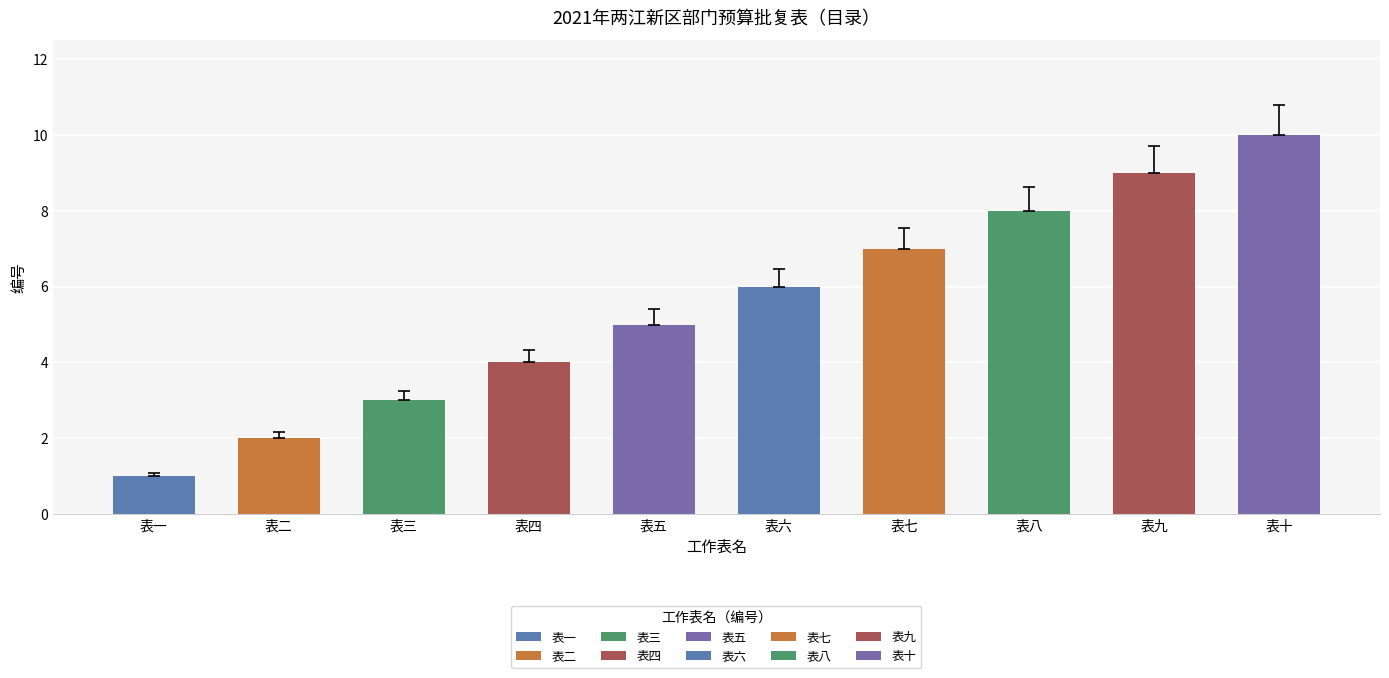

What is the difference between the maximum and second lowest values?

8